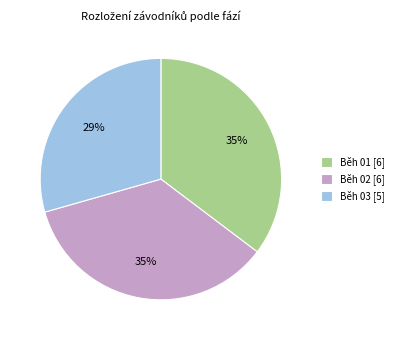

To the nearest percent, what is the difference between the Běh 03 and Běh 02 slice percentages?

6%